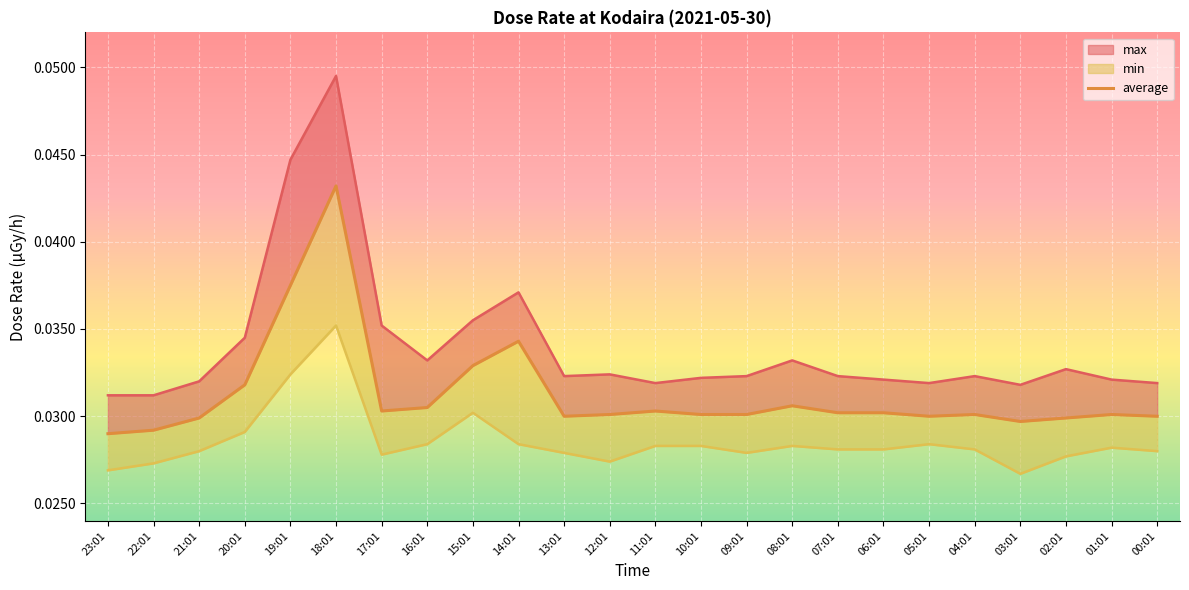

Where is the first local maximum?

18:01